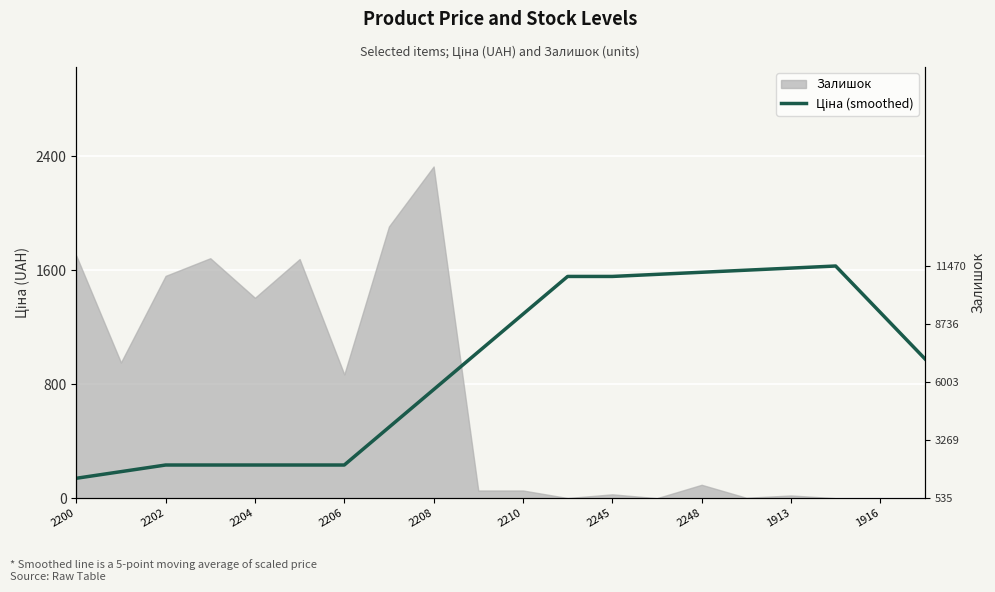

What is the maximum value shown in the chart?

1630.3